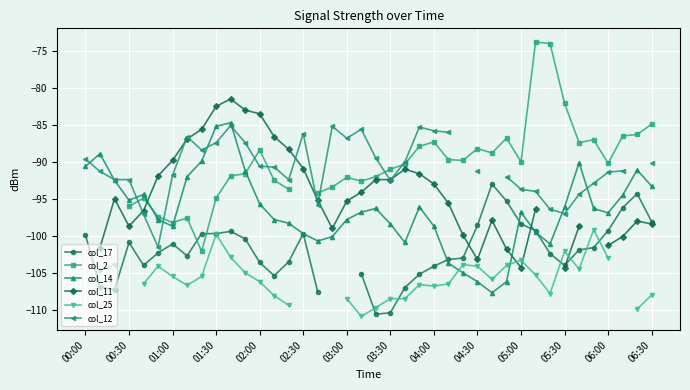

What are all the series names shown in the legend?

col_17, col_2, col_14, col_11, col_25, col_12